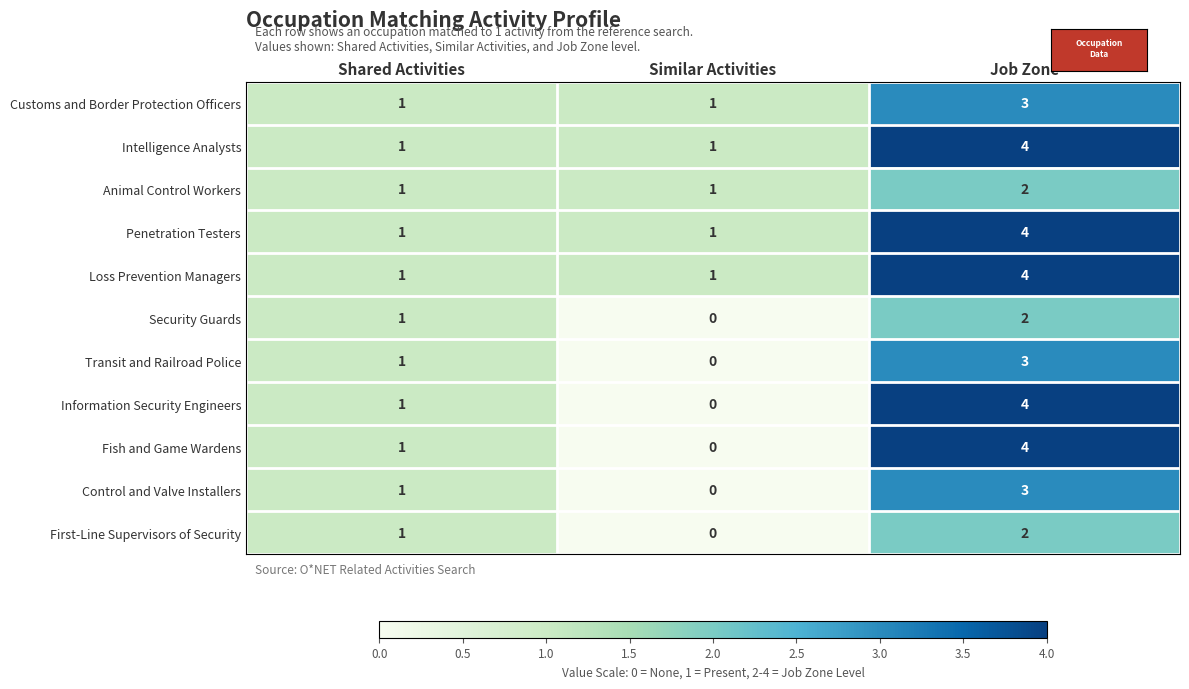

Rank the categories by Fish and Game Wardens value from highest to lowest.

Job Zone, Shared Activities, Similar Activities